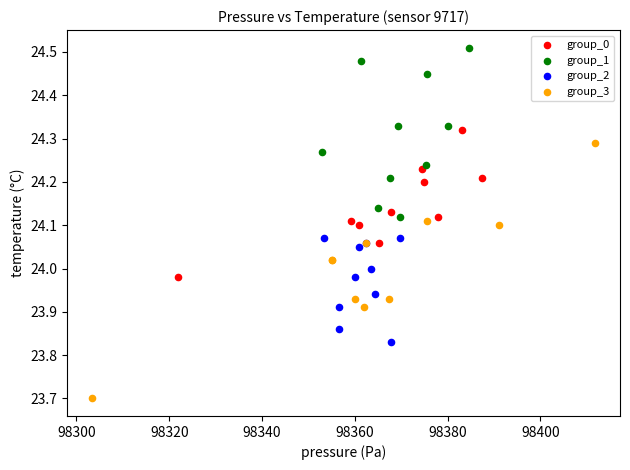

Which series reaches the minimum Y coordinate?

group_3